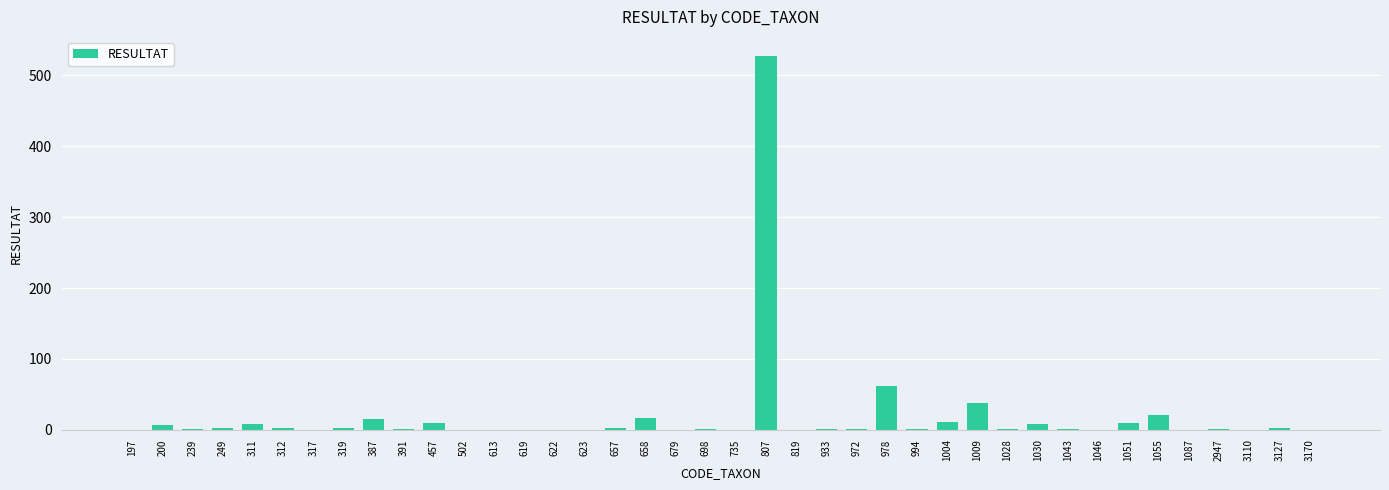

Where is the data nearest to the value 264?

978